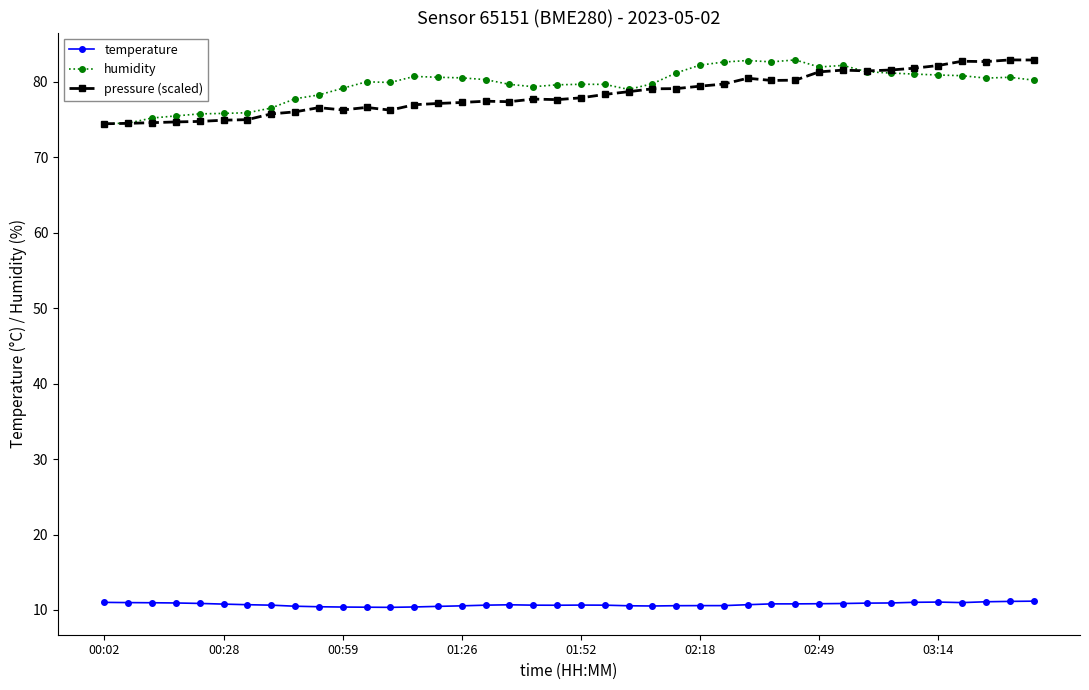

True or false: temperature and pressure (scaled) cross at least once.

False